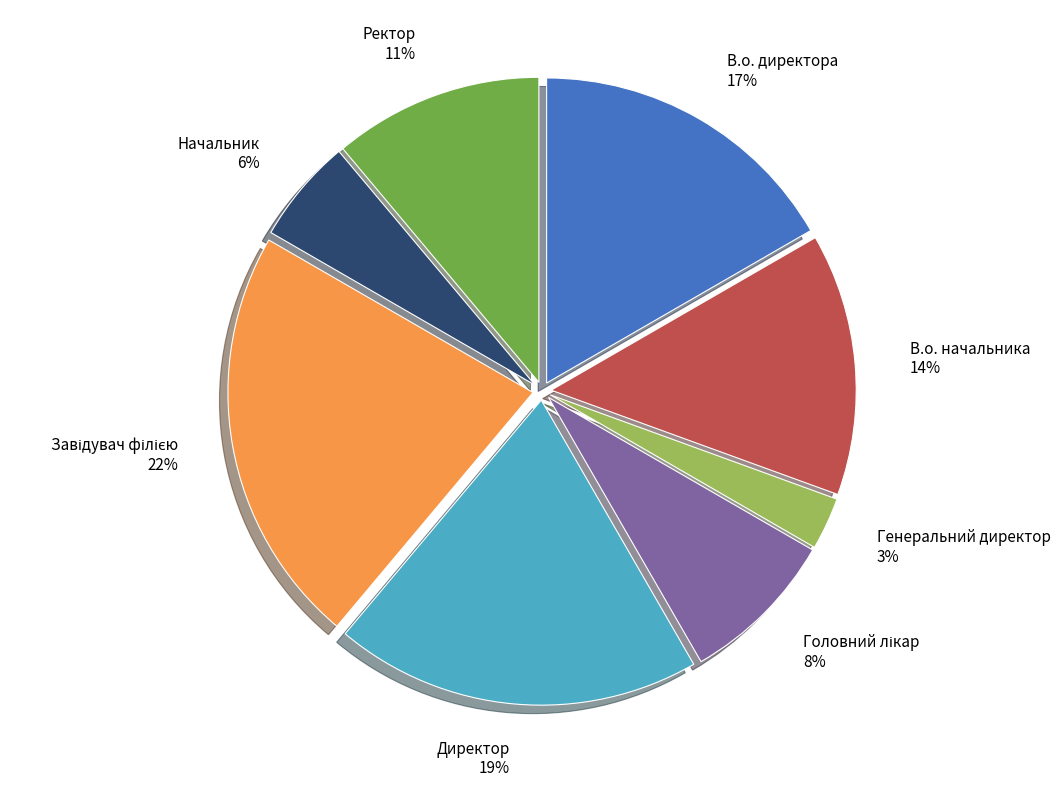

True or false: Директор accounts for 33% of the total.

False